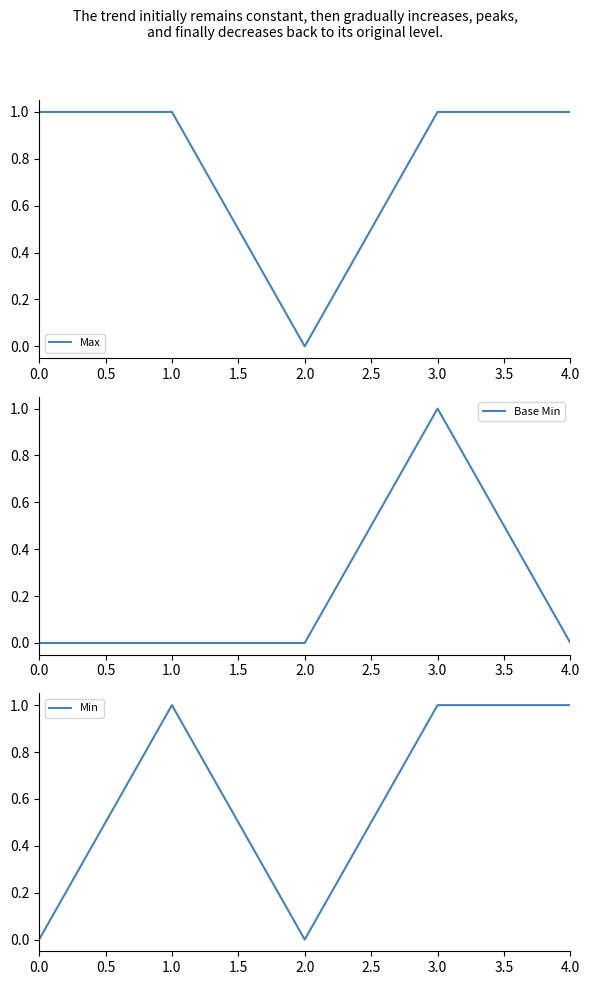

List the series in order of their peak value, lowest first.

Max, Base Min, Min